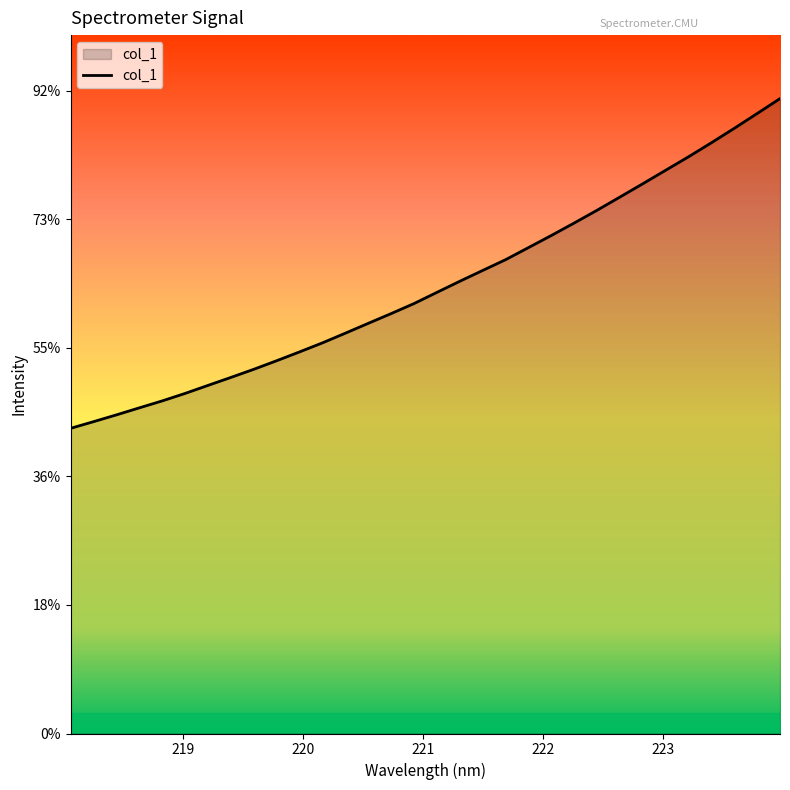

What is the value of the 23rd point from the left?

3971.8